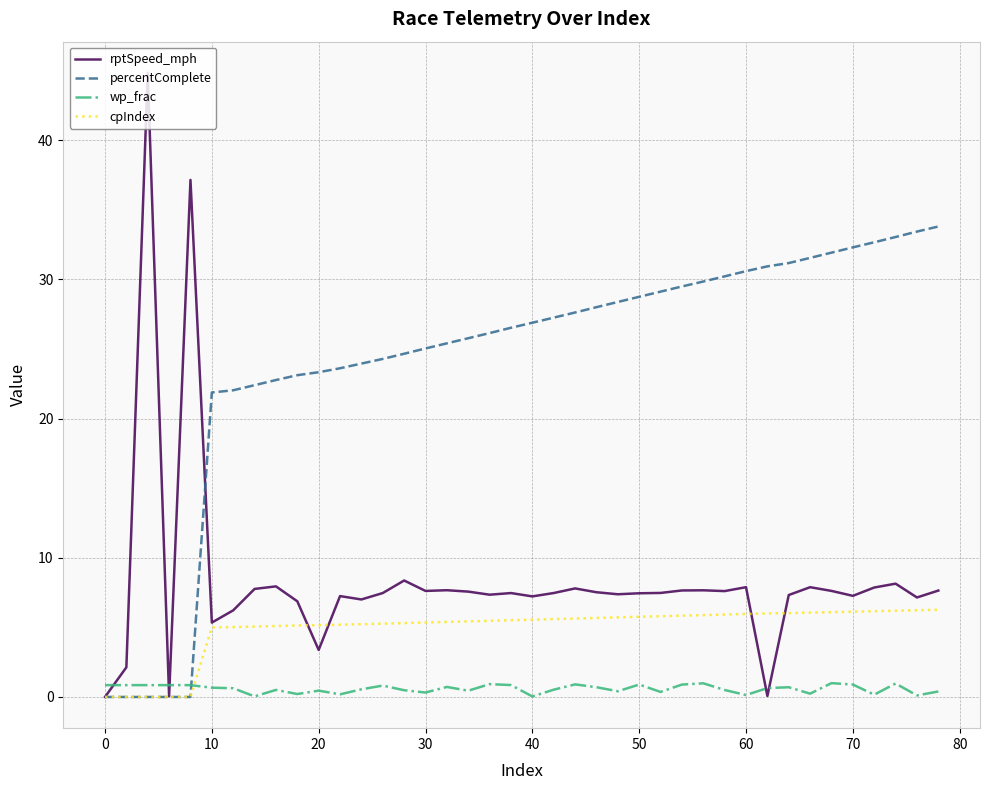

Does the chart display data point markers on the line(s)?

No